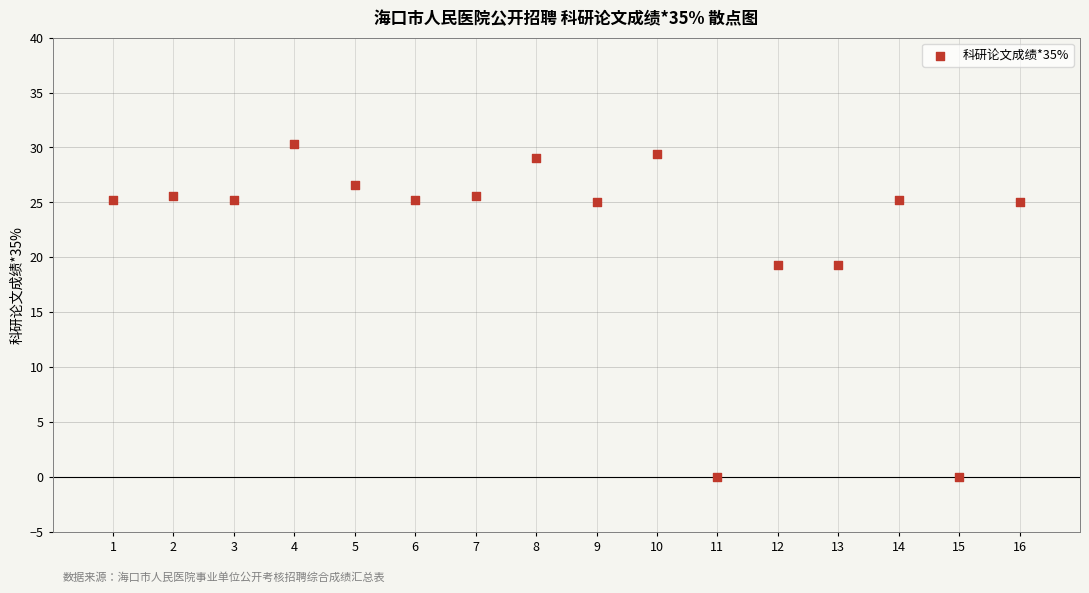

What is the range of X values (max minus min)?

15.0